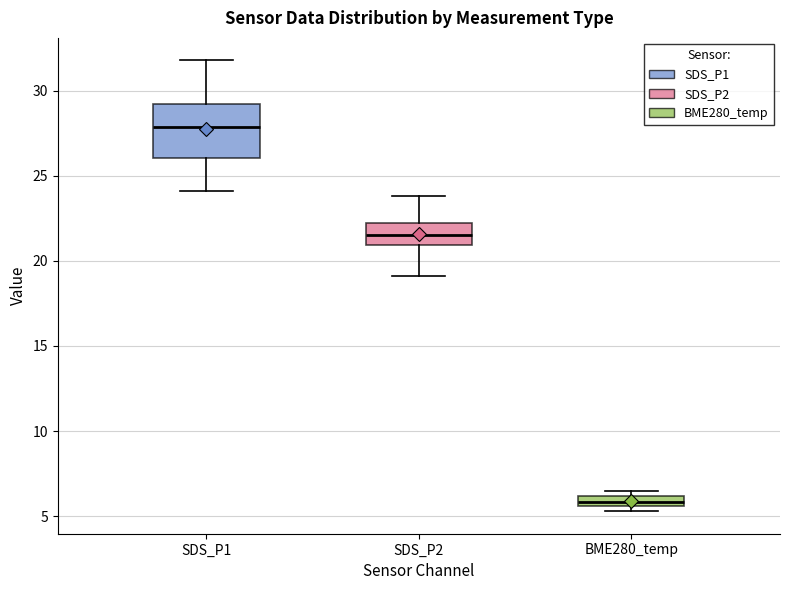

Which box's median line is the lowest?

BME280_temp